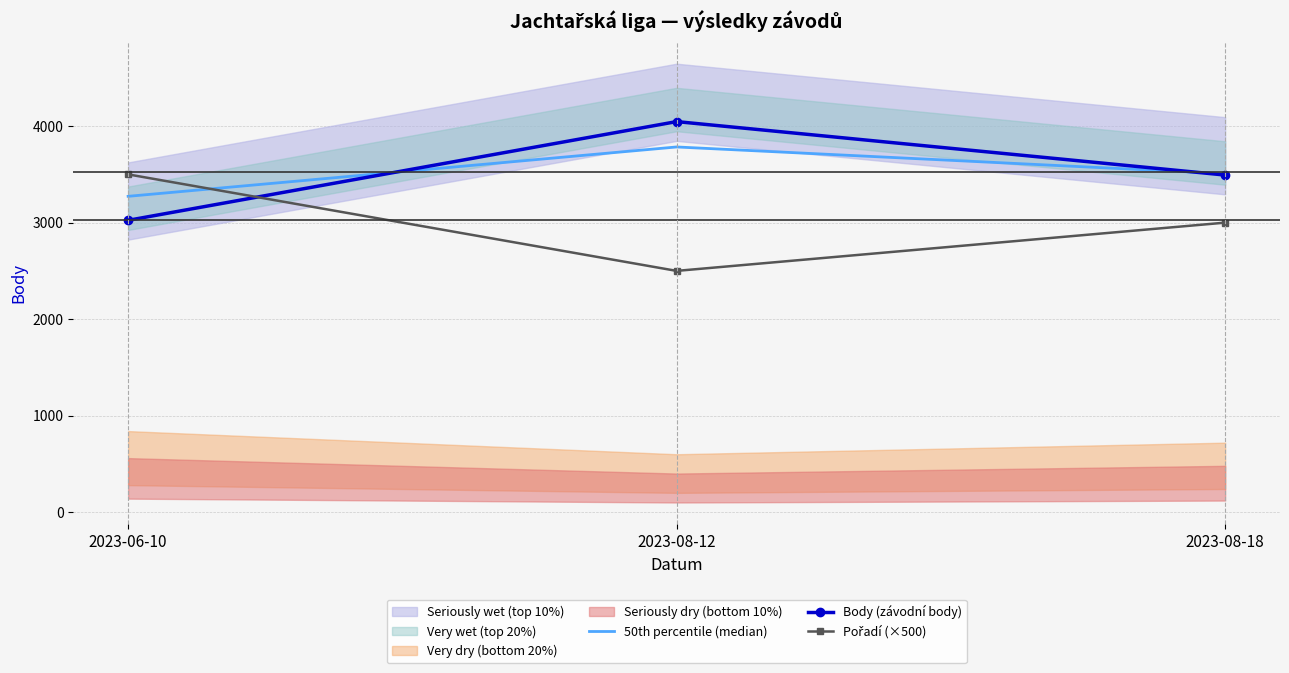

What is the total value across all series at 2023-06-10?

9796.7